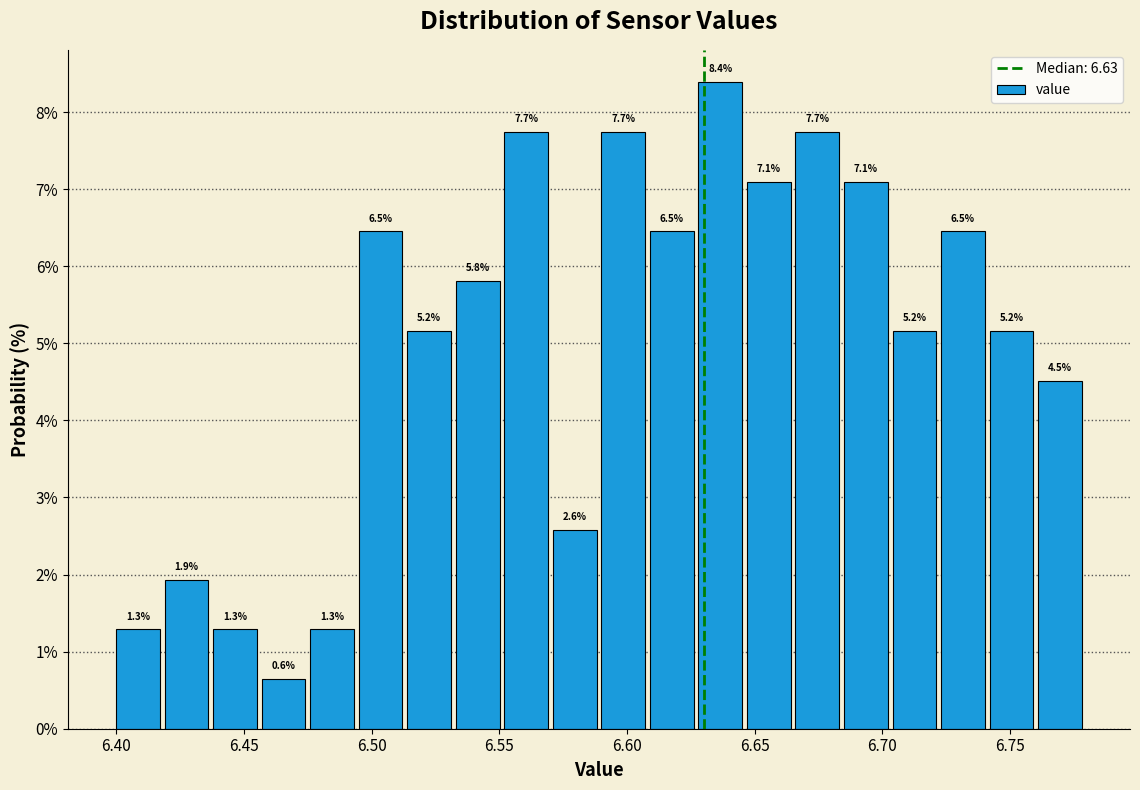

Around what value on the x-axis is the tallest bar? Give the approximate position of its centre, as read against the axis.

6.635